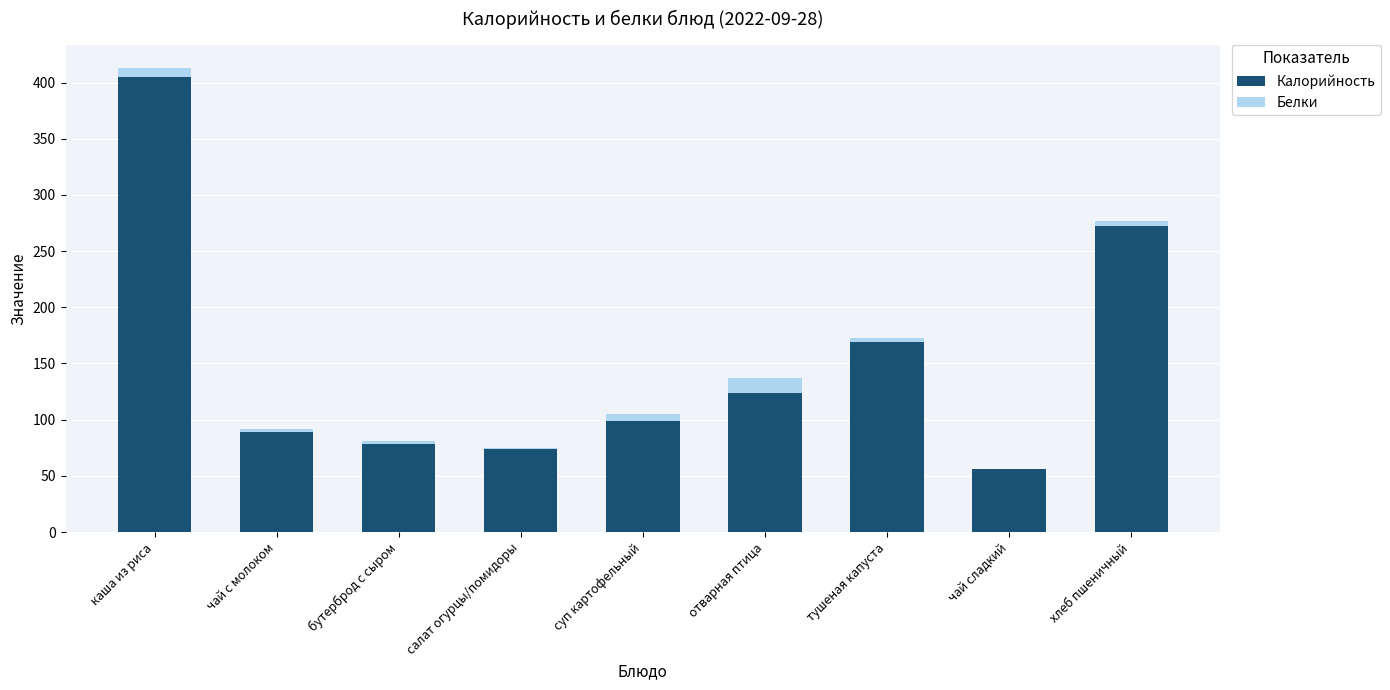

How many series are shown in this chart?

2